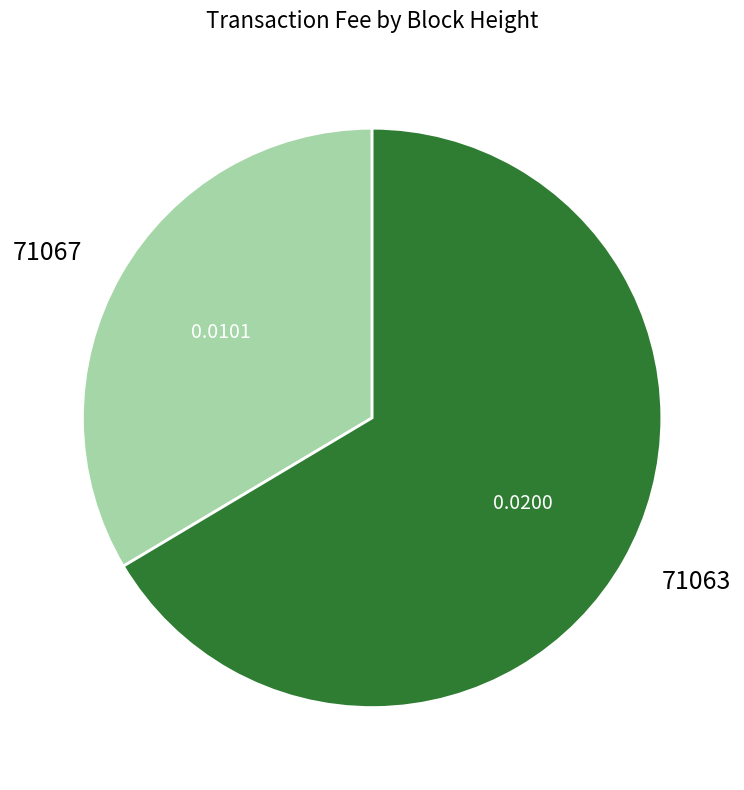

Do 71067 and 71063 together represent more than half of the pie?

Yes